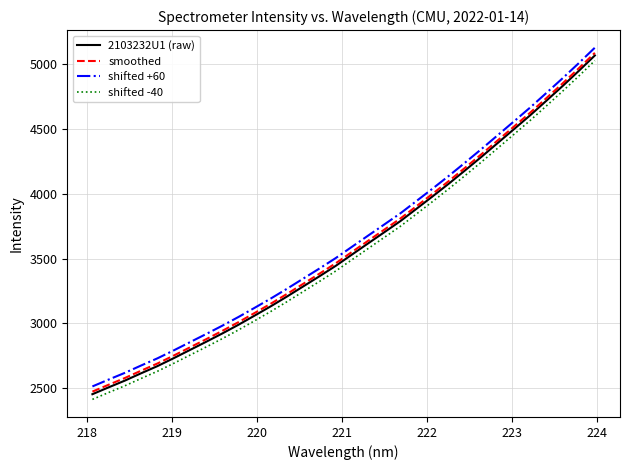

What is the minimum value shown in the chart?

2412.6